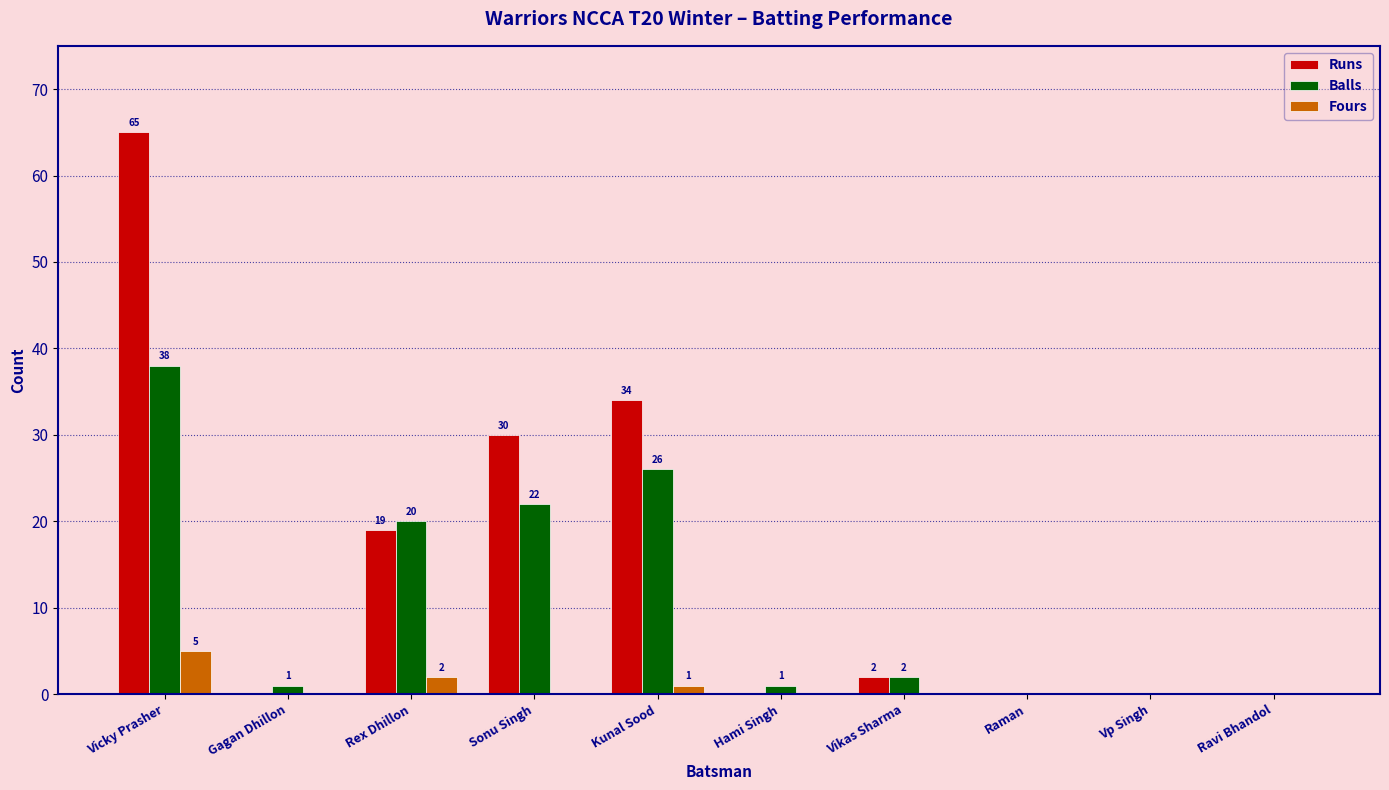

At which label does Fours reach its peak?

Vicky Prasher